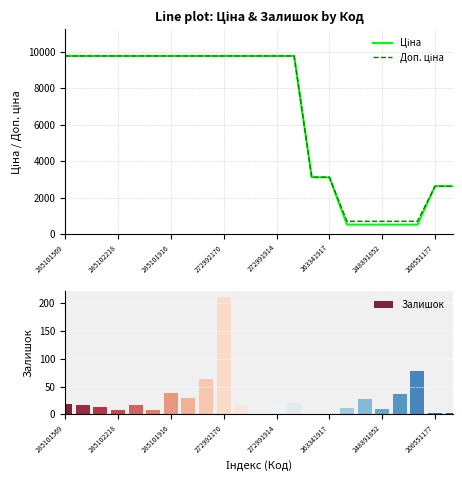

Which series has the largest range (max minus min)?

Ціна